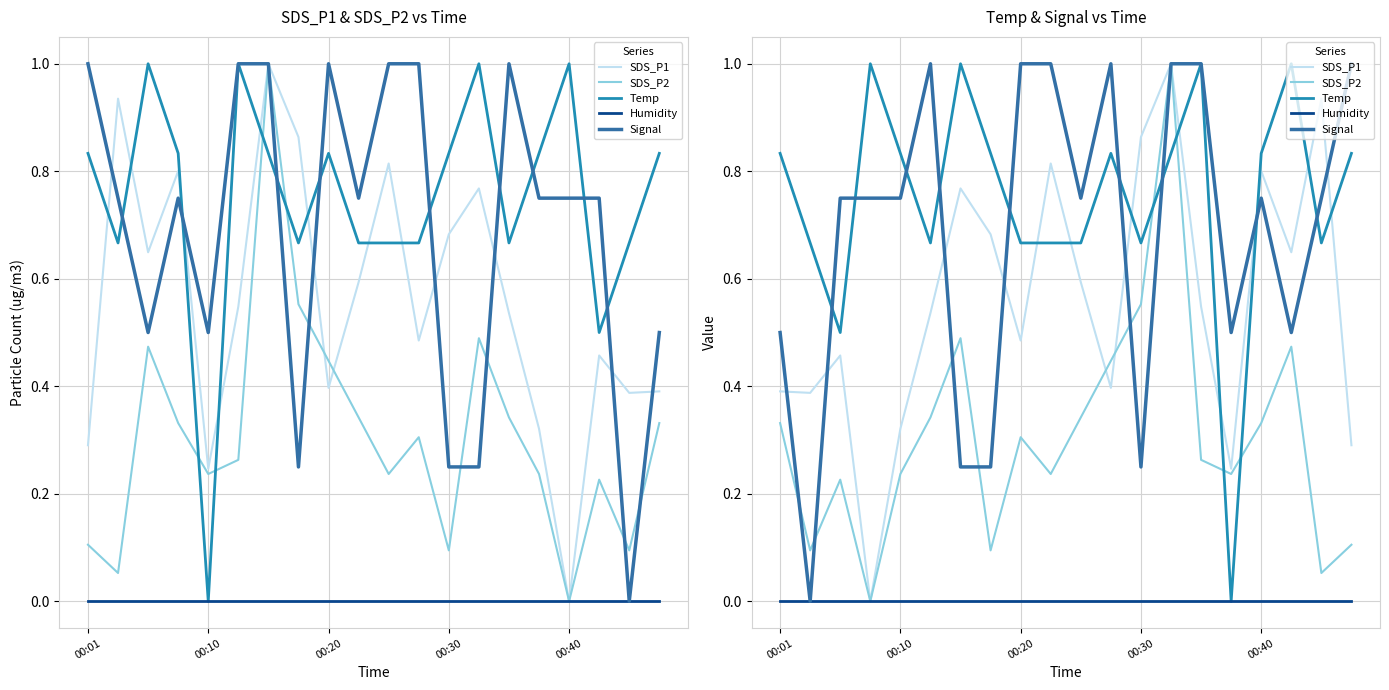

Is this an area chart (filled region under the line)?

No